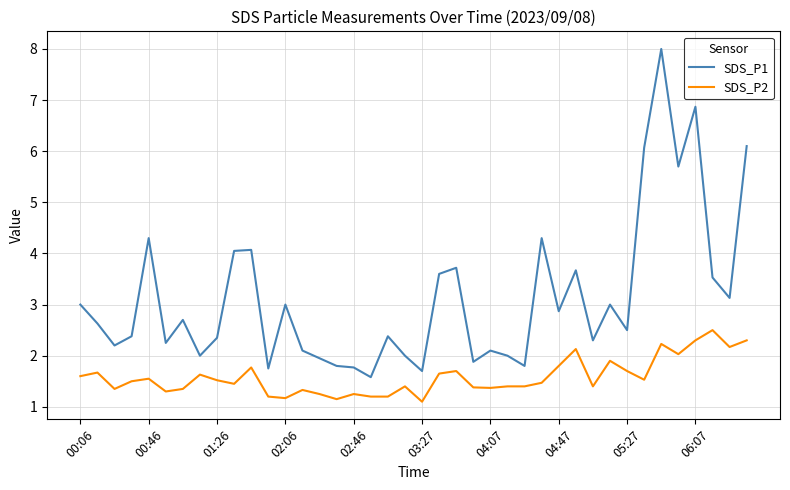

True or false: SDS_P2 and SDS_P1 cross at least once.

False